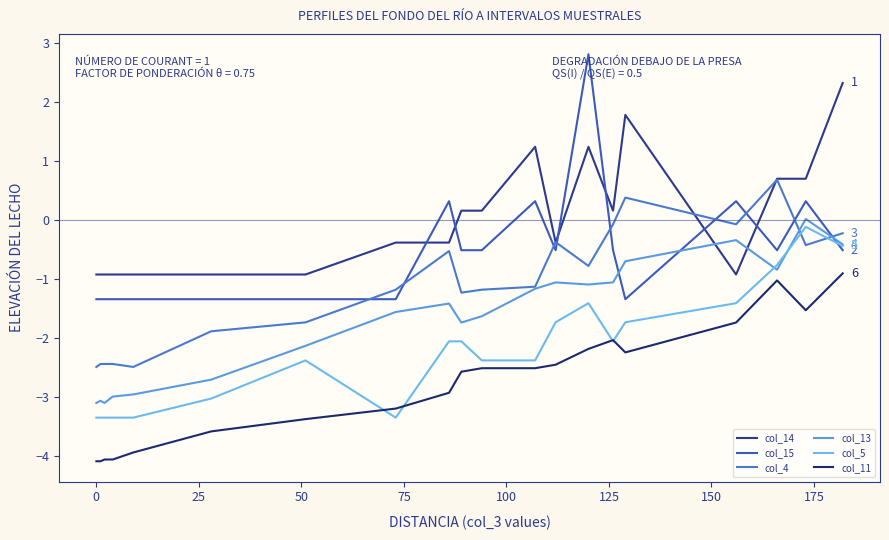

How many lines are shown in the chart?

6